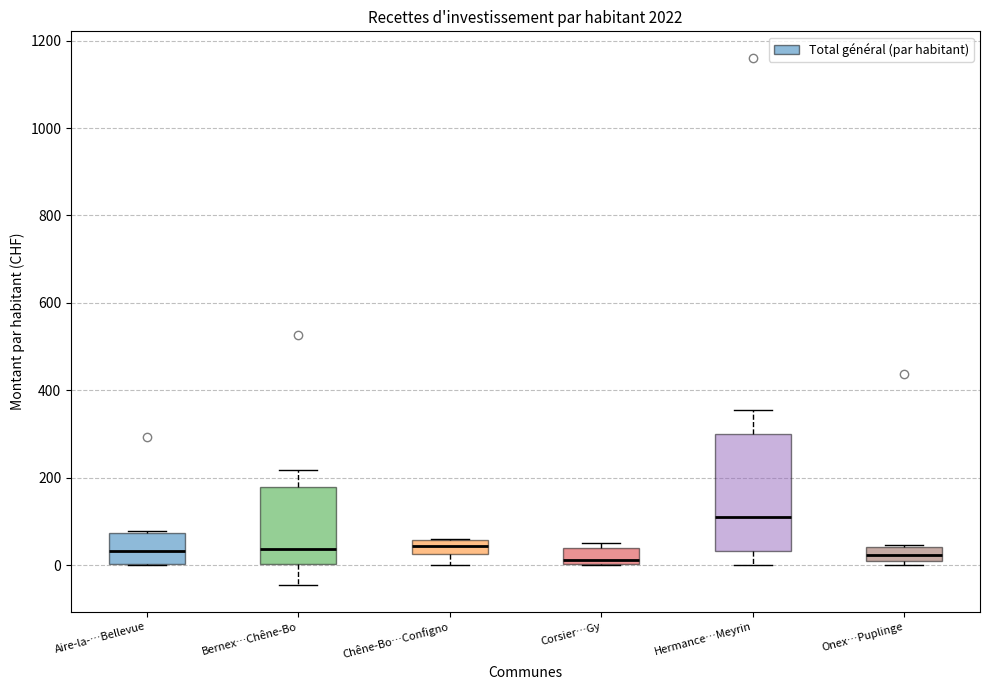

Where is the lower edge of the box for Onex…Puplinge on the y-axis? The values are not printed on the chart, so give them approximately, as read against the axis.

0